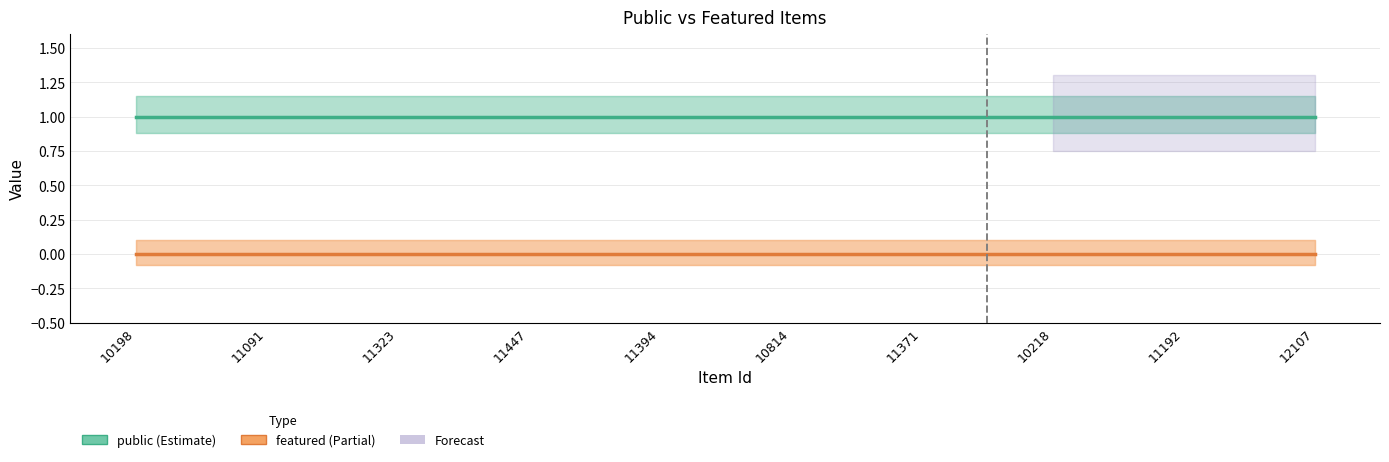

At which category is the sum across all series the highest?

10198